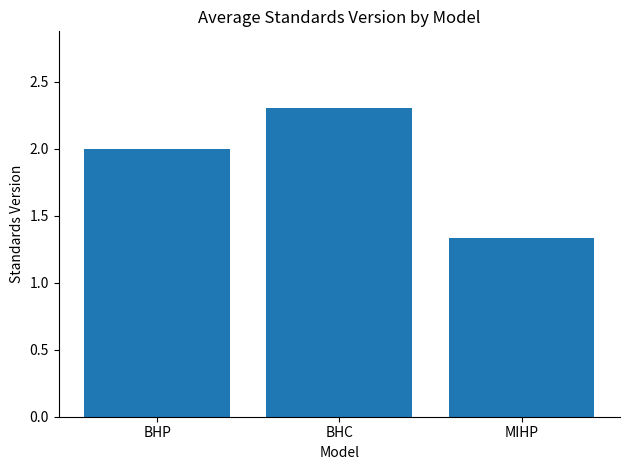

Are the bars grouped side by side (vs. stacked)?

No